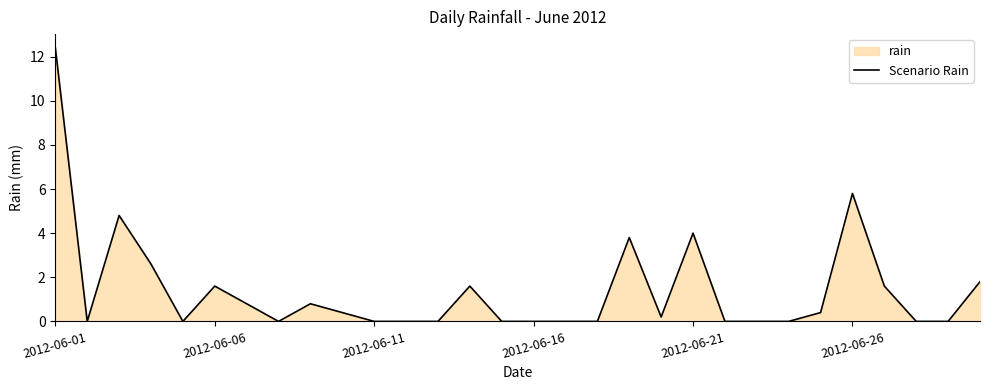

Is it true that the value at 2012-06-11 is 0.0?

True